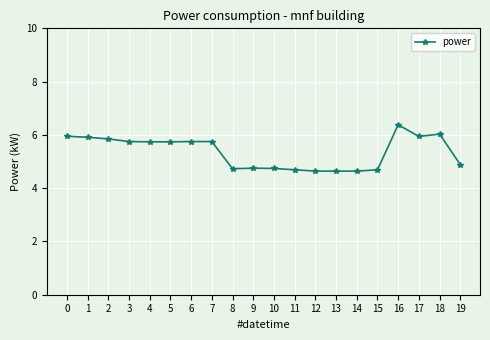

What is the greatest value displayed?

6.4